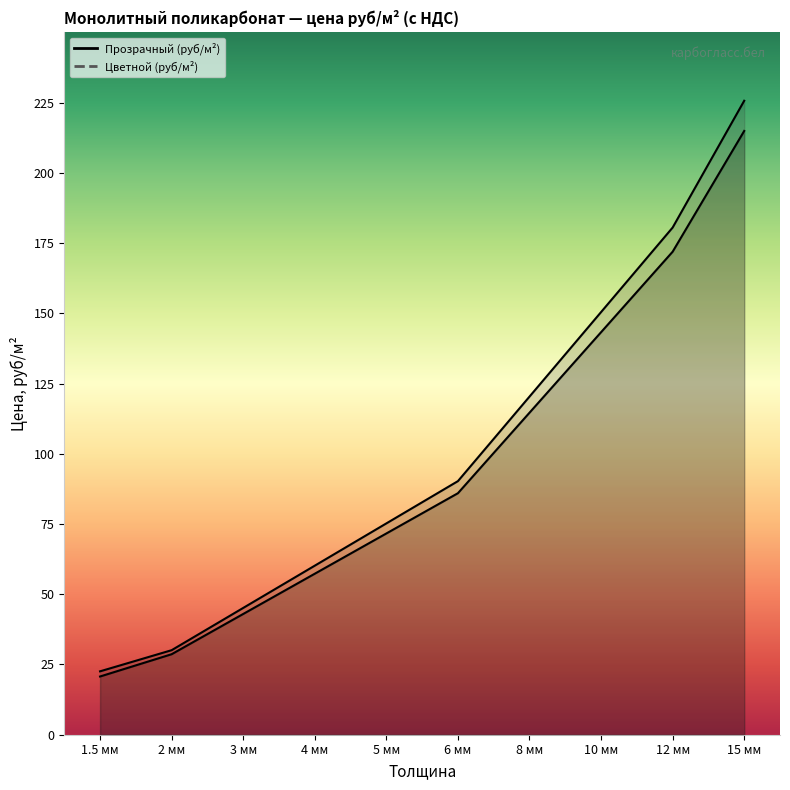

What value does the Прозрачный (руб/м²) series have at 3 мм?

43.0